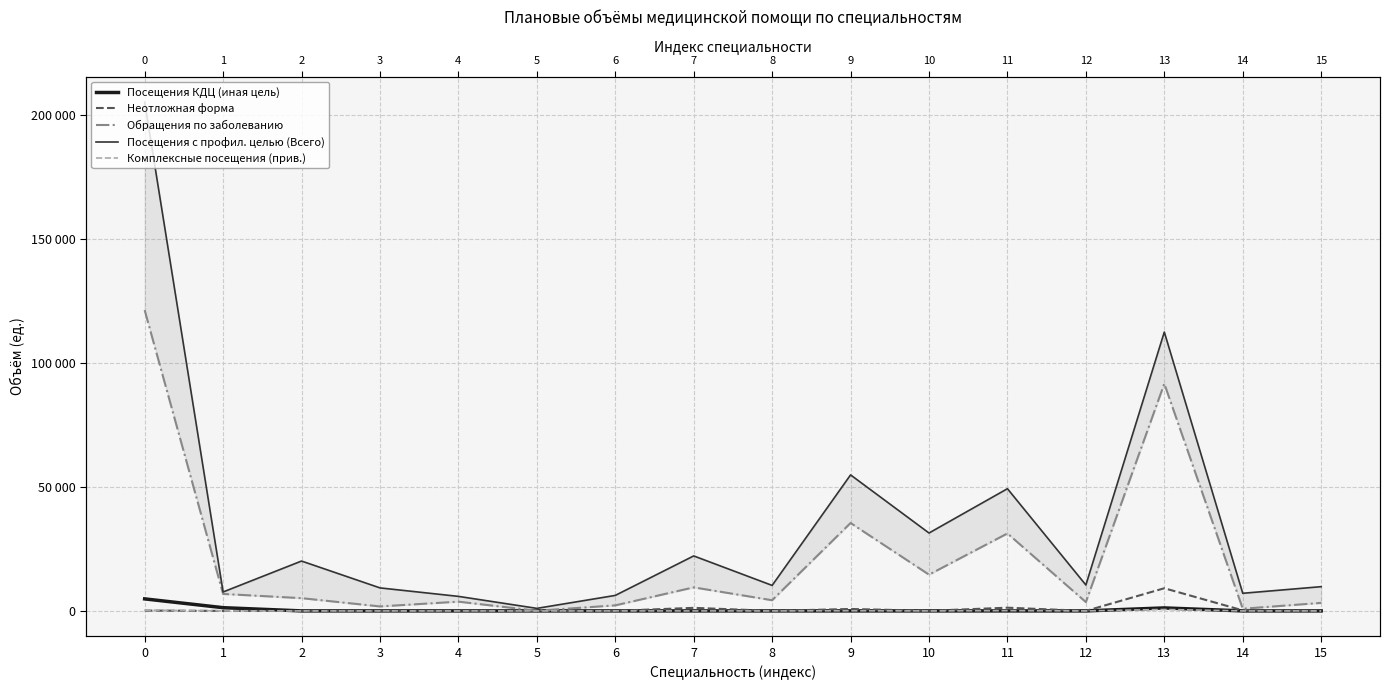

What is the difference between the highest and lowest values at 5?

1022